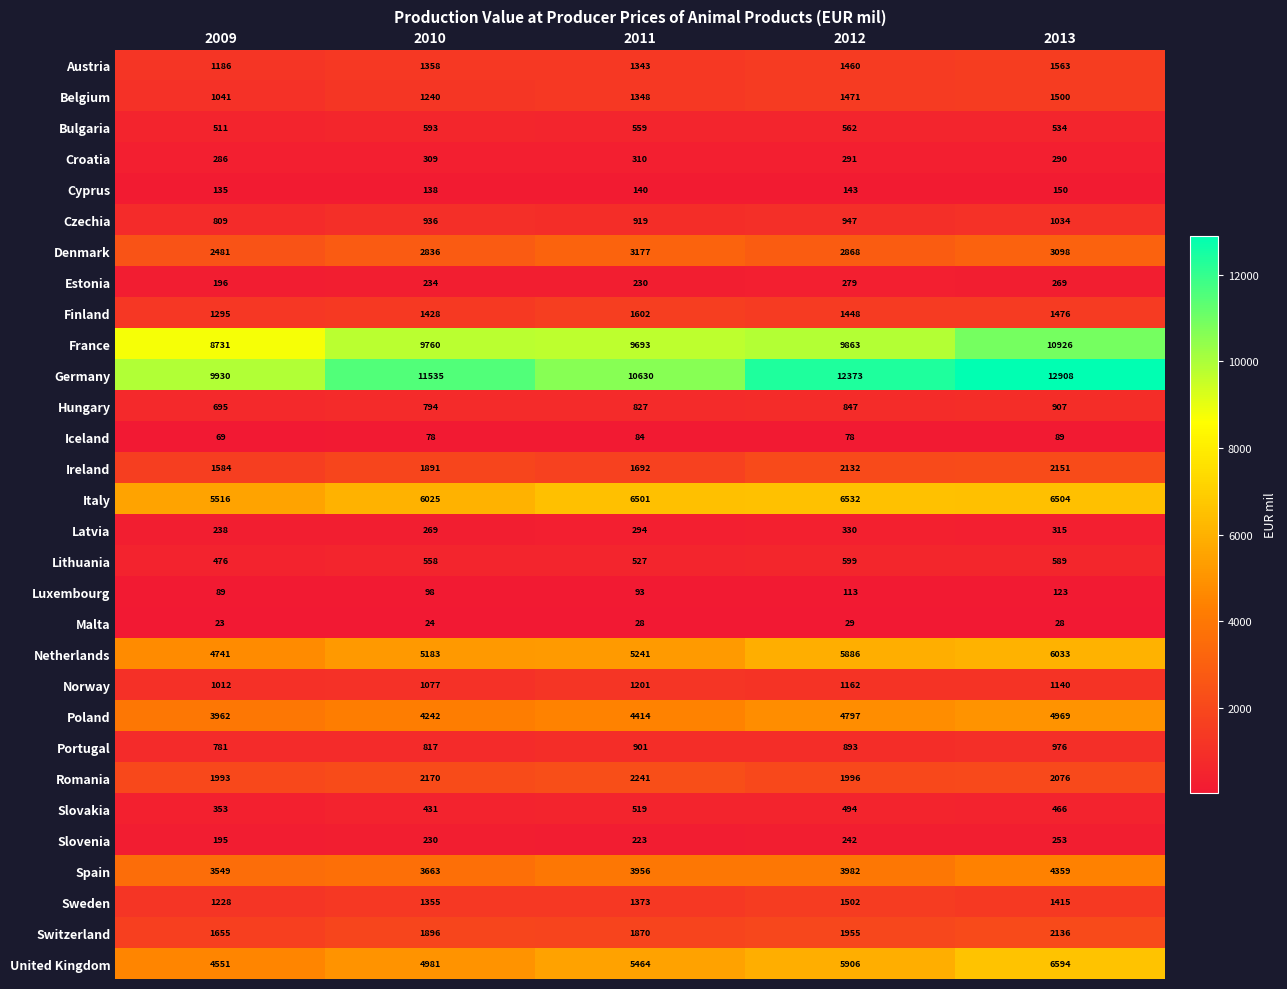

True or false: Portugal has a value of 337 at 2011.

False